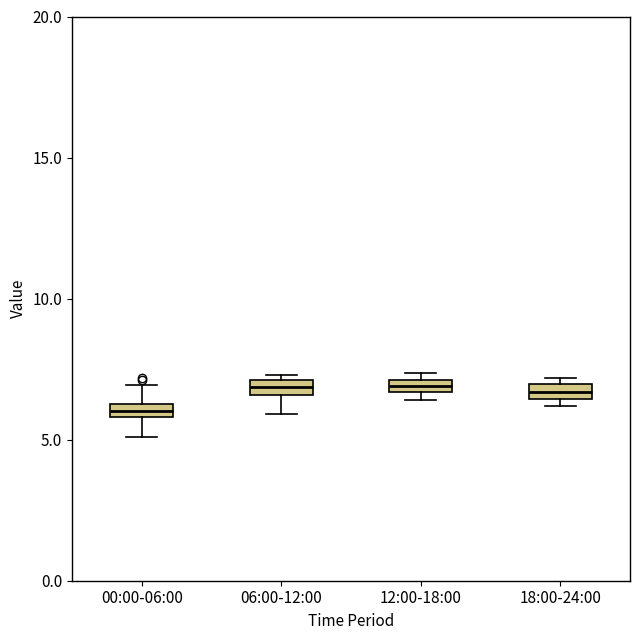

Where is the upper edge of the box for 12:00-18:00 on the y-axis? The values are not printed on the chart, so give them approximately, as read against the axis.

7.0